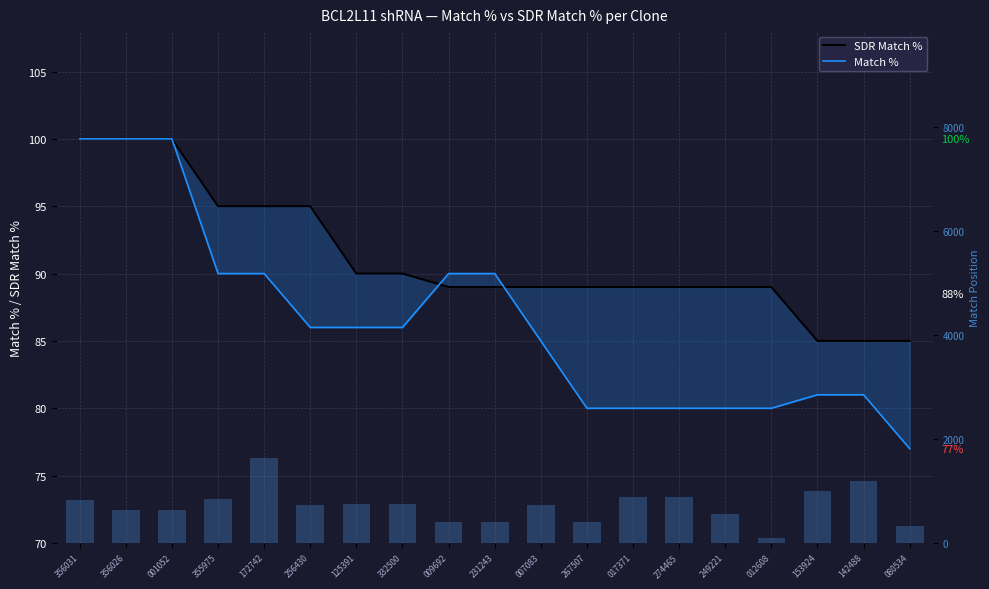

What is the sum of the SDR Match % values at 012608 and 356031?

189